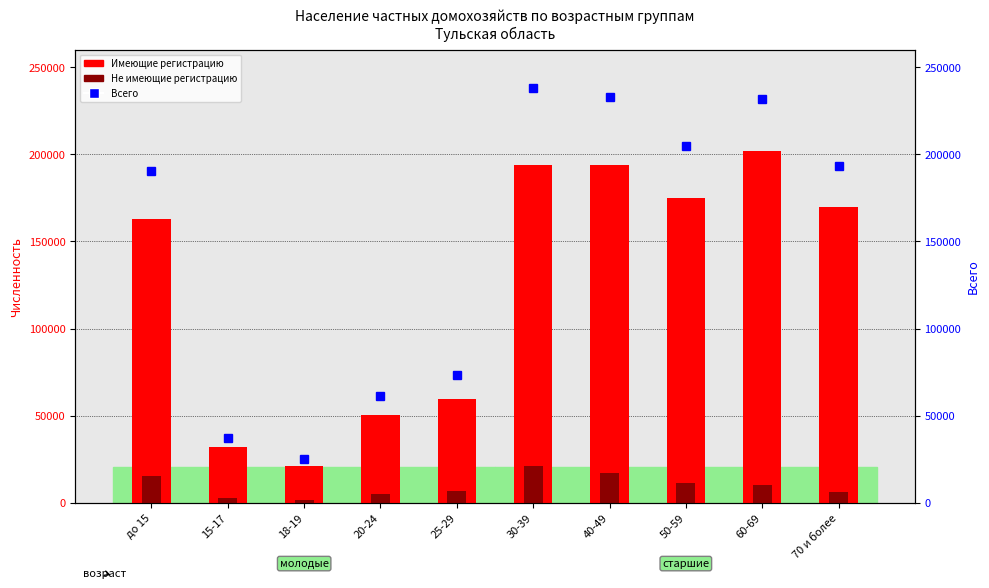

What are all the series names shown in the legend?

Имеющие регистрацию, Не имеющие регистрацию, Всего